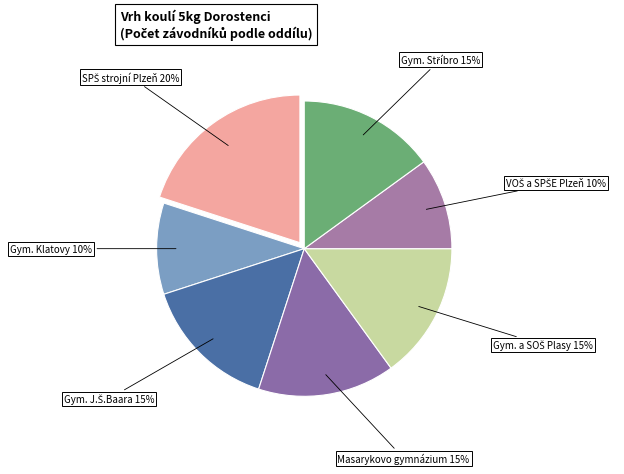

How many slices are in this pie chart?

7